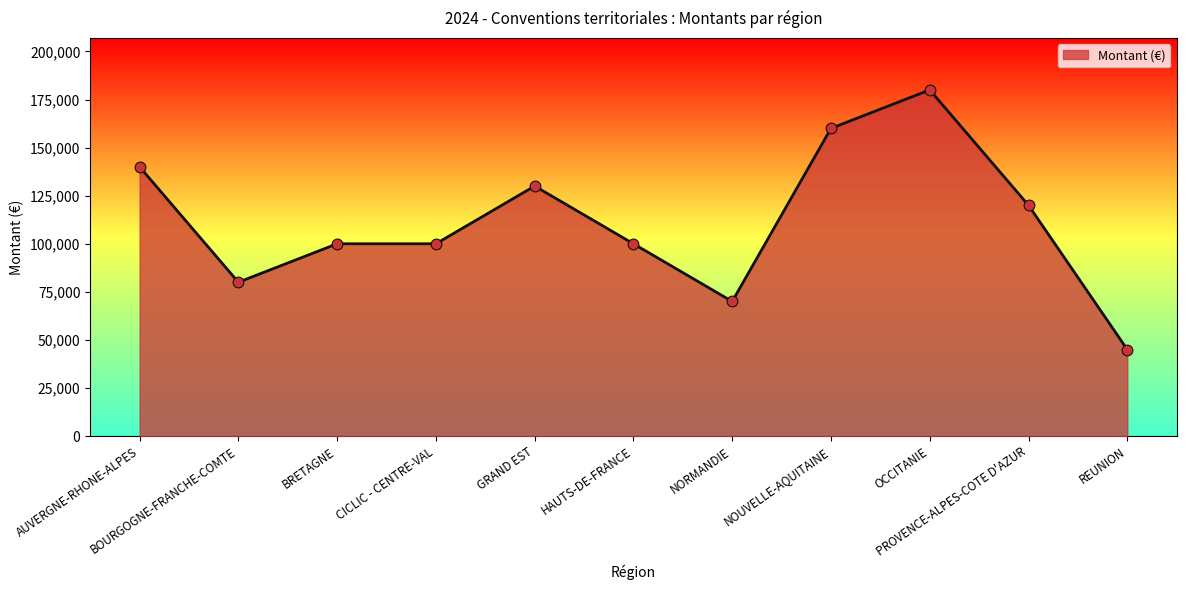

Approximately how many times larger is the value at CICLIC - CENTRE-VAL compared to AUVERGNE-RHONE-ALPES?

0.7